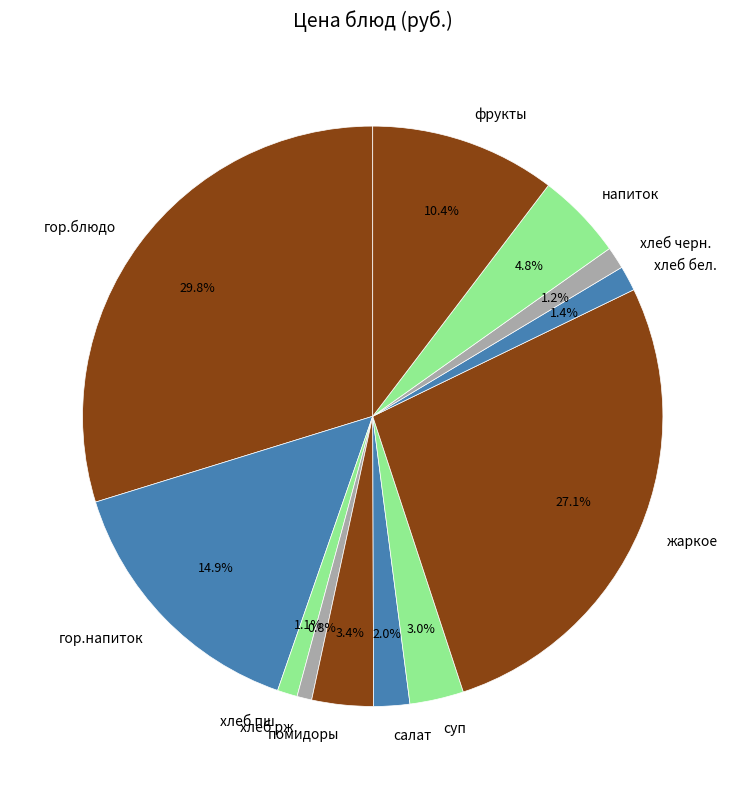

Is there a majority slice in this chart?

No